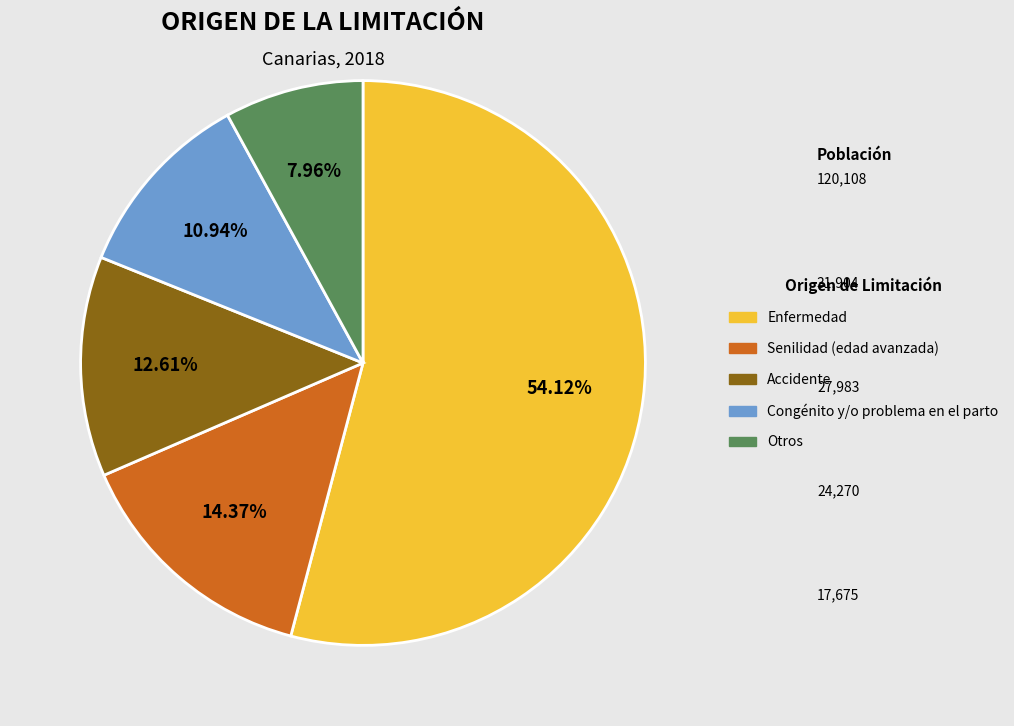

Is Senilidad (edad avanzada) the majority of the pie?

No